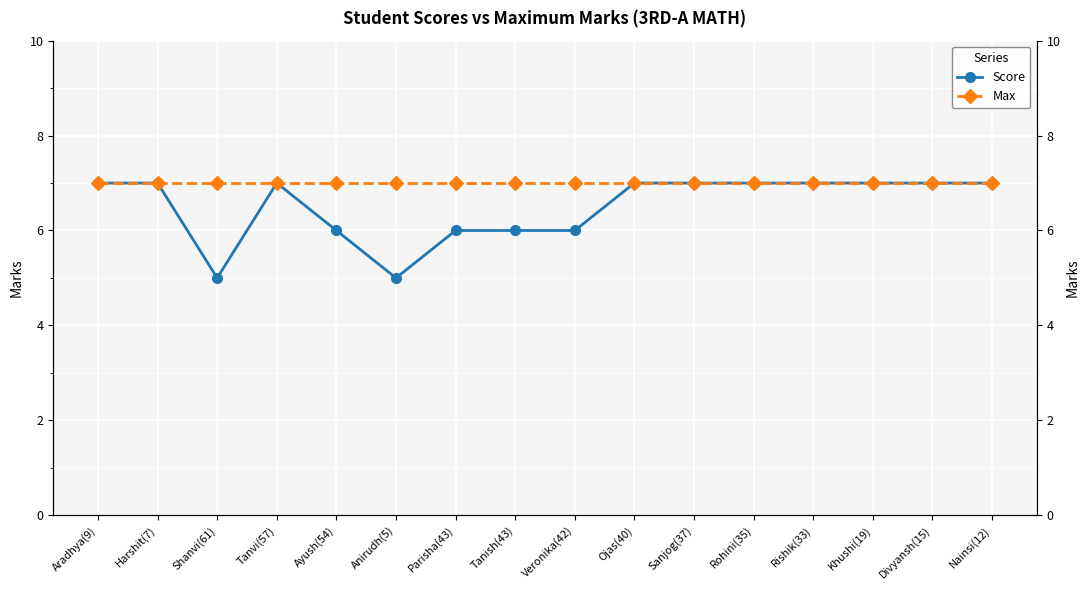

What is the sum of the Max values at Harshit(7) and Khushi(19)?

14